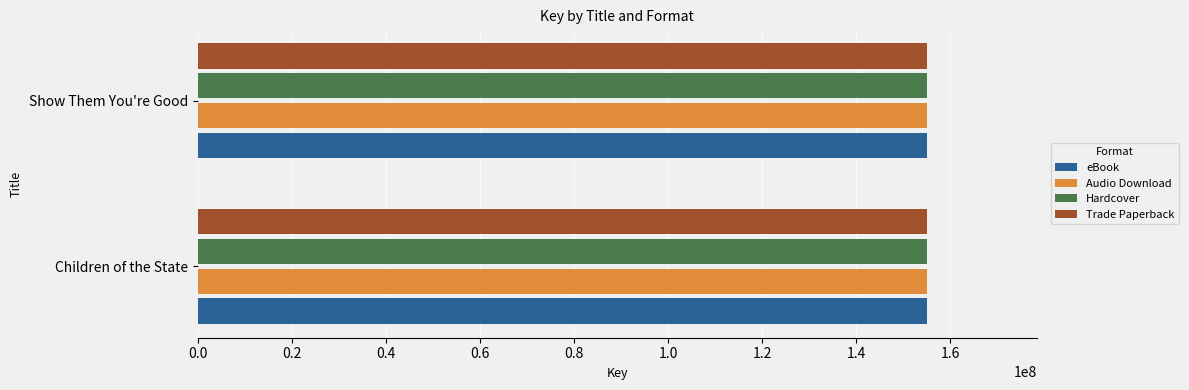

True or false: eBook has a value of 155116050 at Children of the State.

True